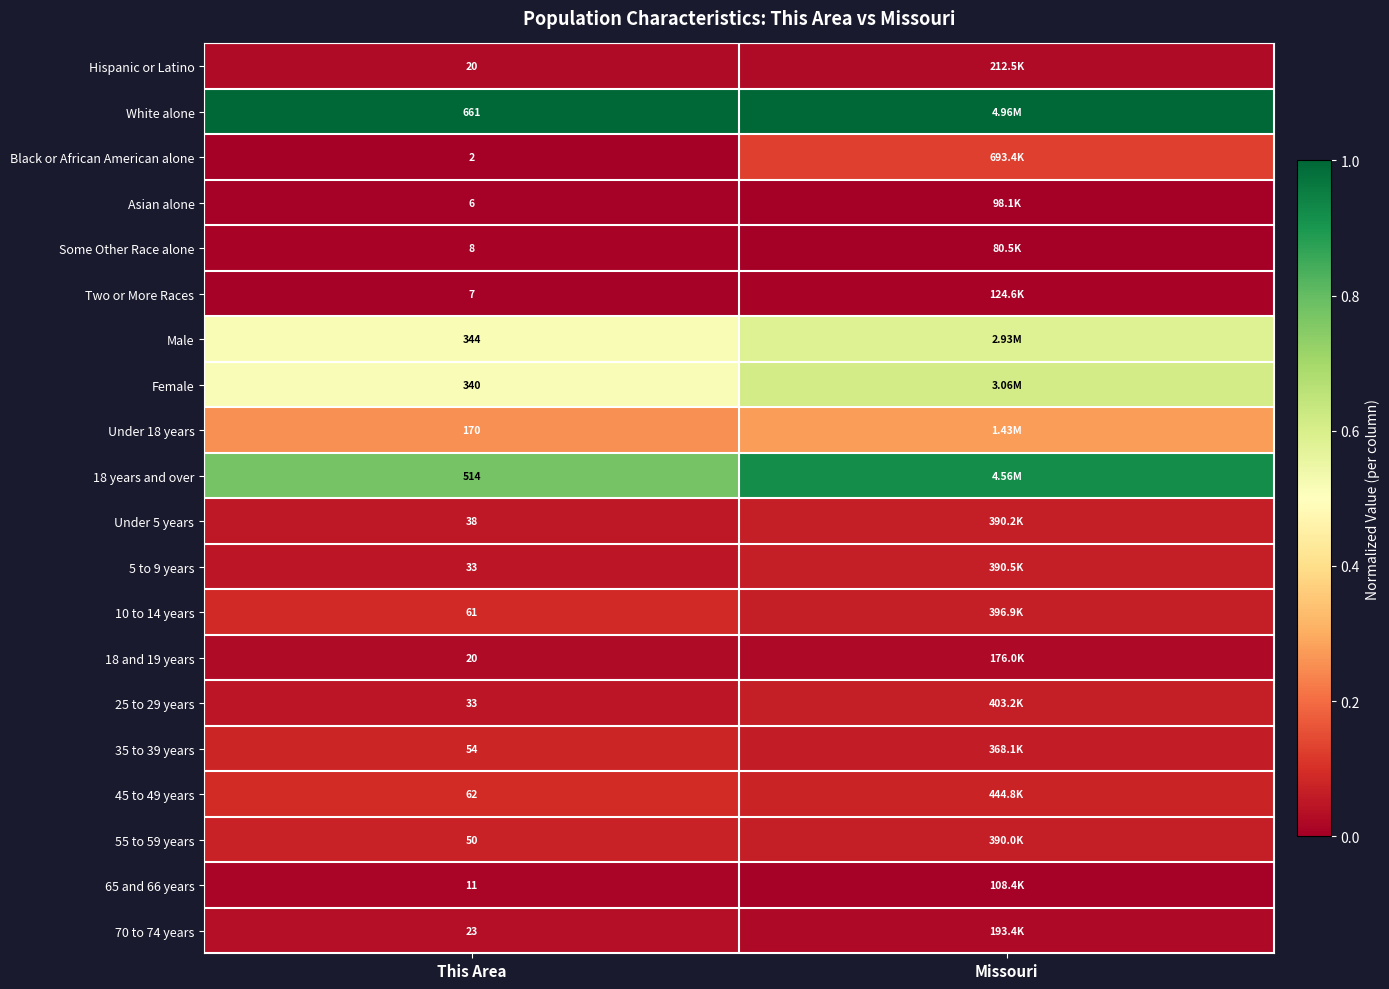

Is the value of Two or More Races at This Area greater than the value of Black or African American alone at This Area?

Yes